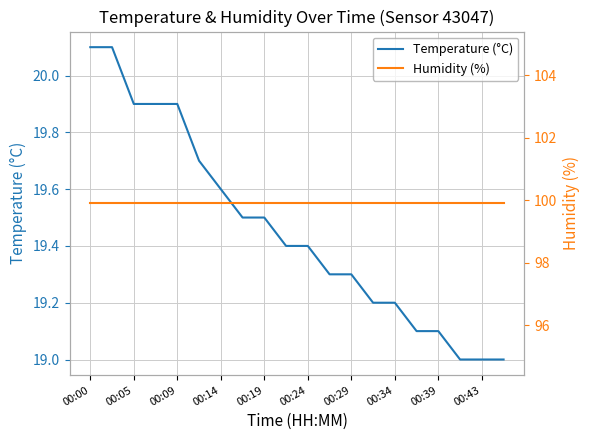

Is it true that Temperature (°C) equals 19.3 at 00:29?

True